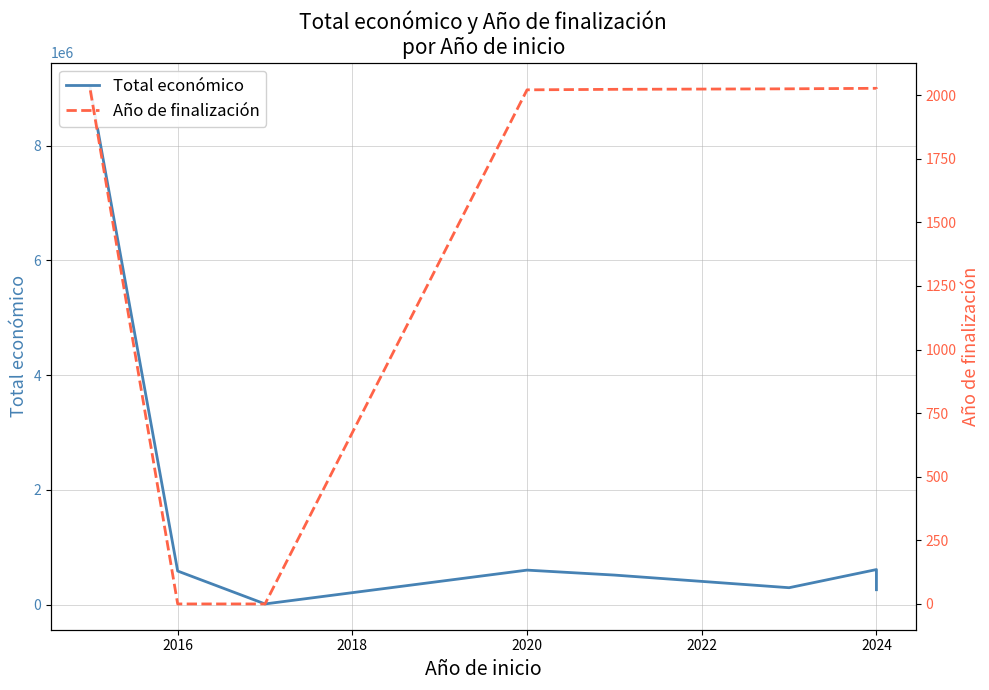

True or false: Año de finalización has a value of 1143 at 2014.

False